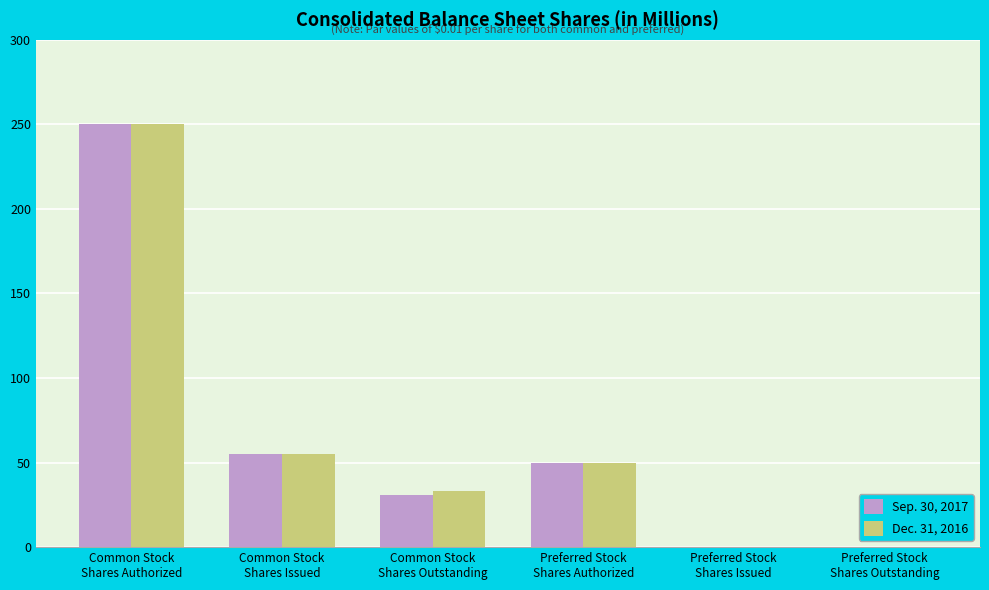

The Sep. 30, 2017 series shows 27 at Common Stock
Shares Issued. True or false?

False